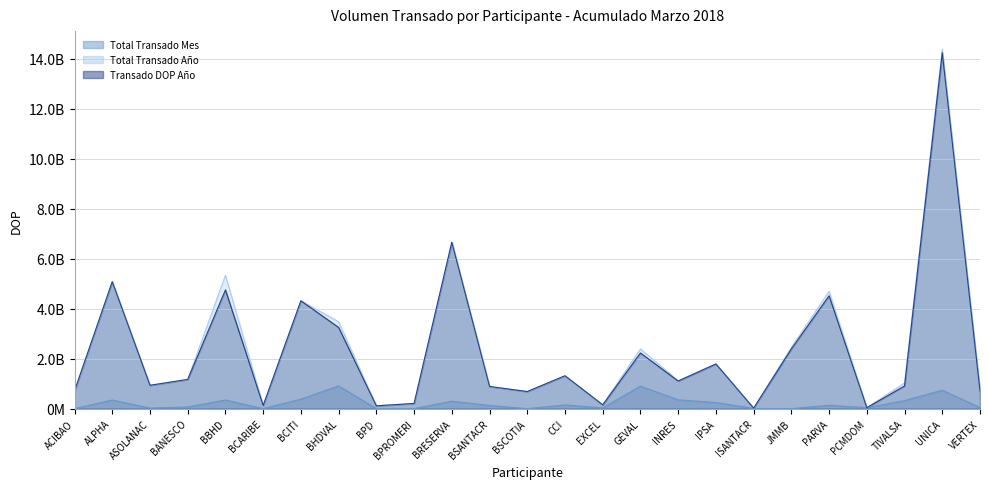

The Transado DOP Año series shows 112715115.1 at BPD. True or false?

True